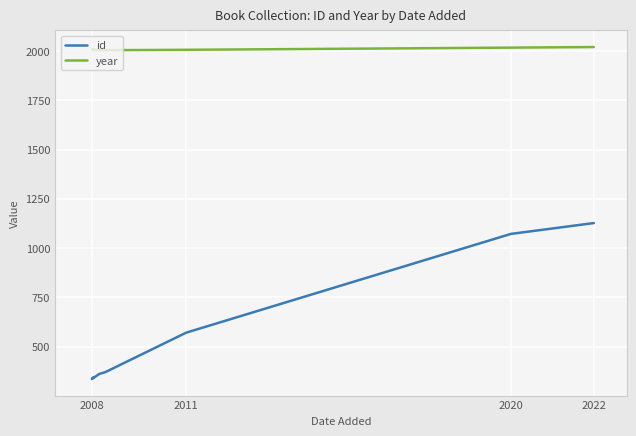

What position from the right is 2008?

7